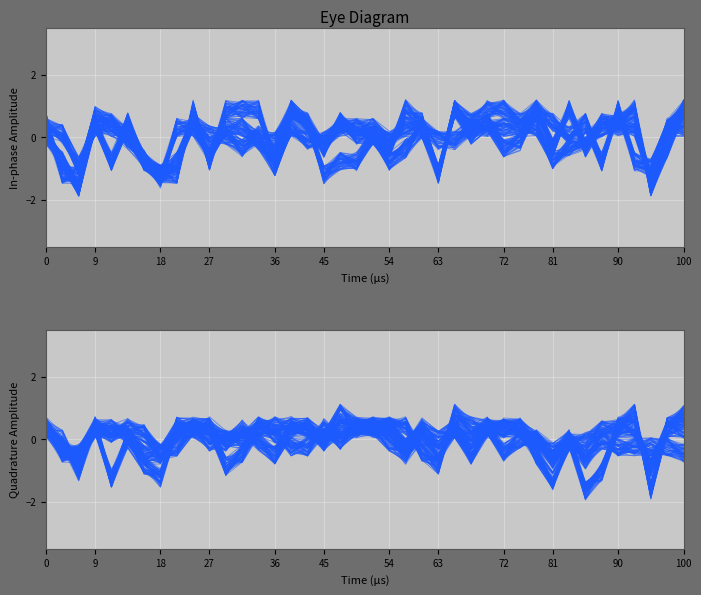

What is the greatest value displayed?

1.2